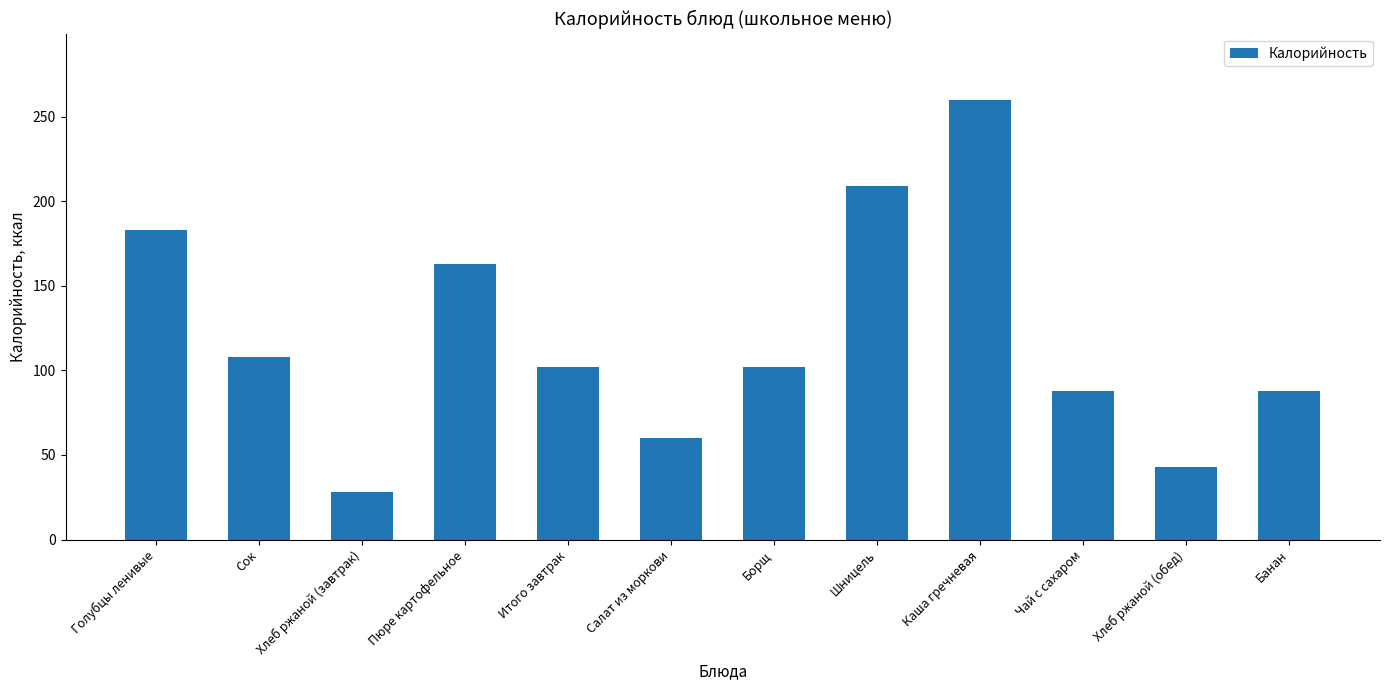

What is the approximate value at Пюре картофельное?

163